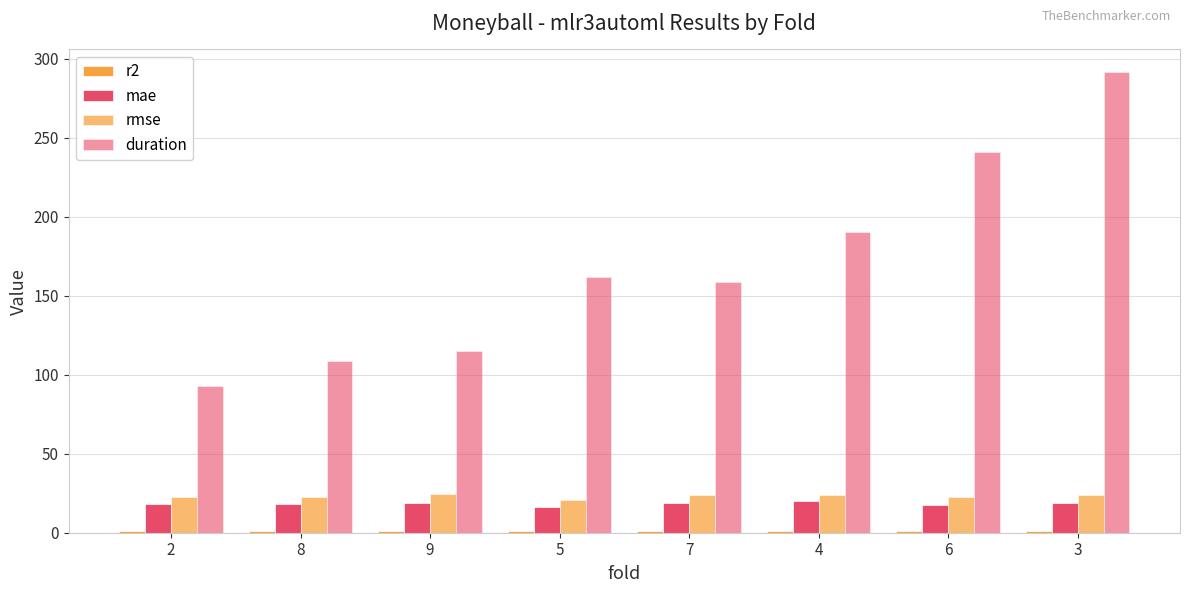

What value does the mae series have at 6?

17.4